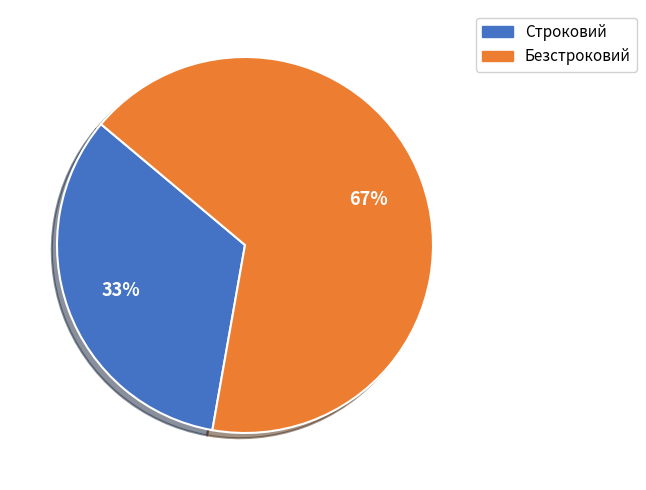

Rank the categories by value from highest to lowest.

Безстроковий, Строковий